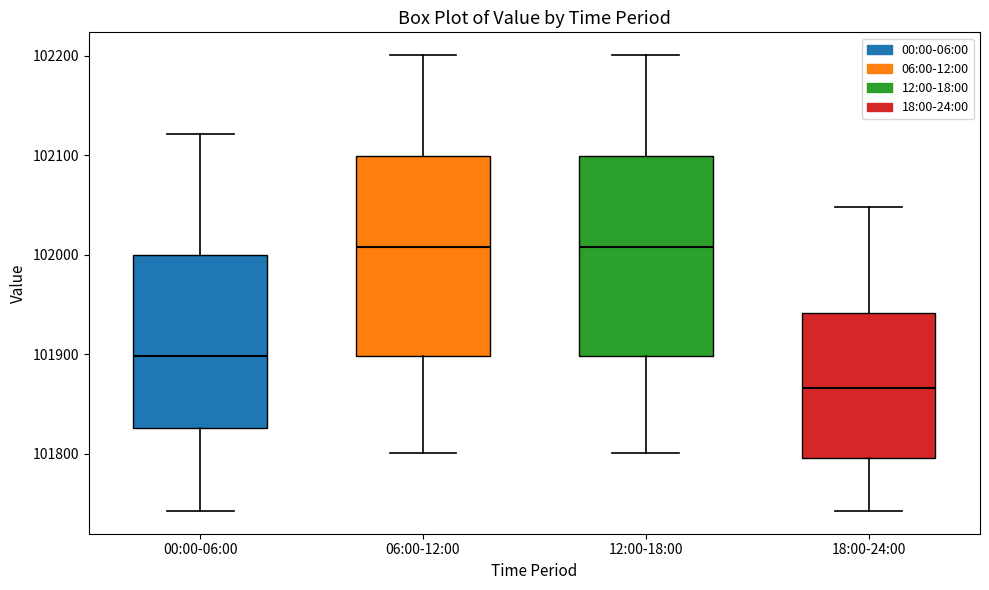

Where is the lower edge of the box for 00:00-06:00 on the y-axis? The values are not printed on the chart, so give them approximately, as read against the axis.

101830